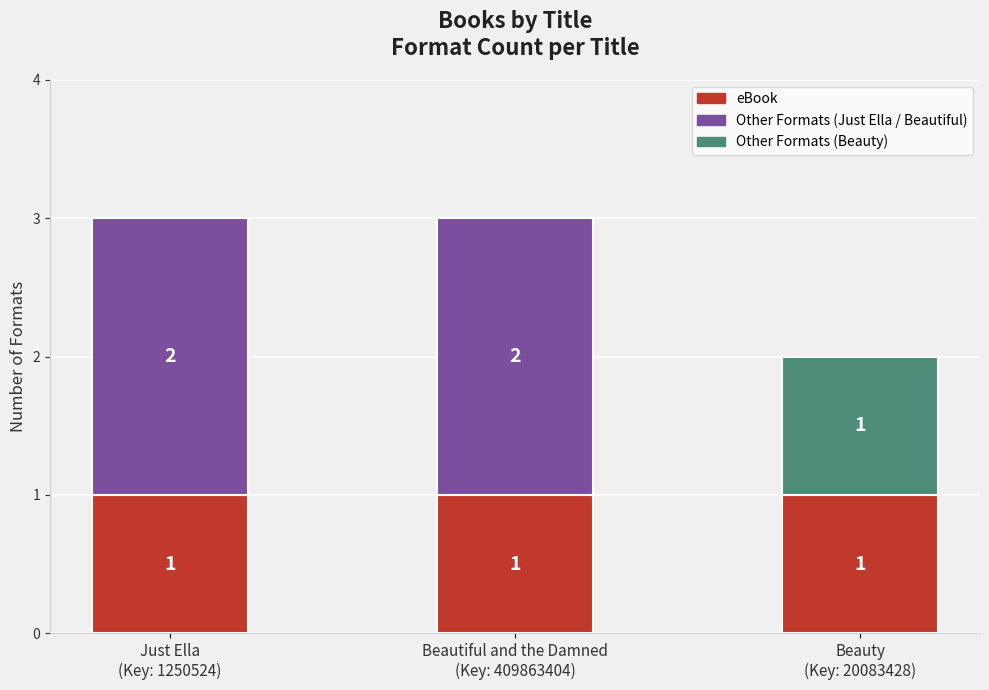

Reading left to right, list the values for the eBook series.

1	1	1